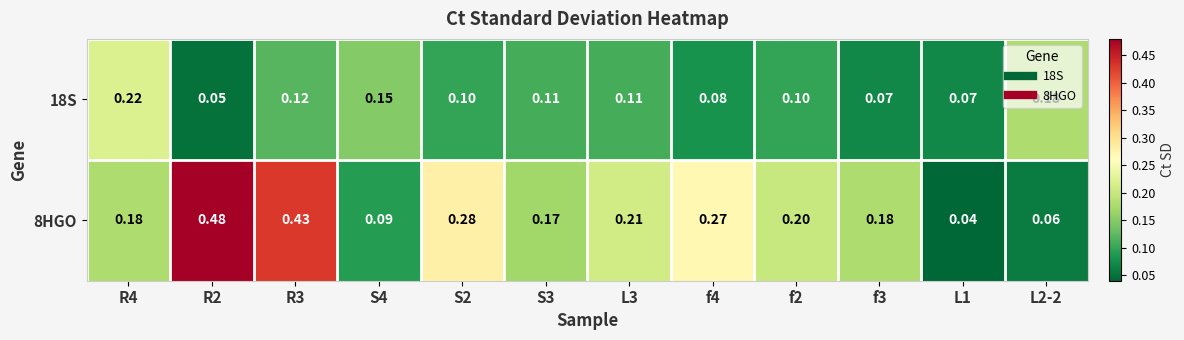

Is the value of 8HGO at R4 greater than the value of 18S at L1?

Yes